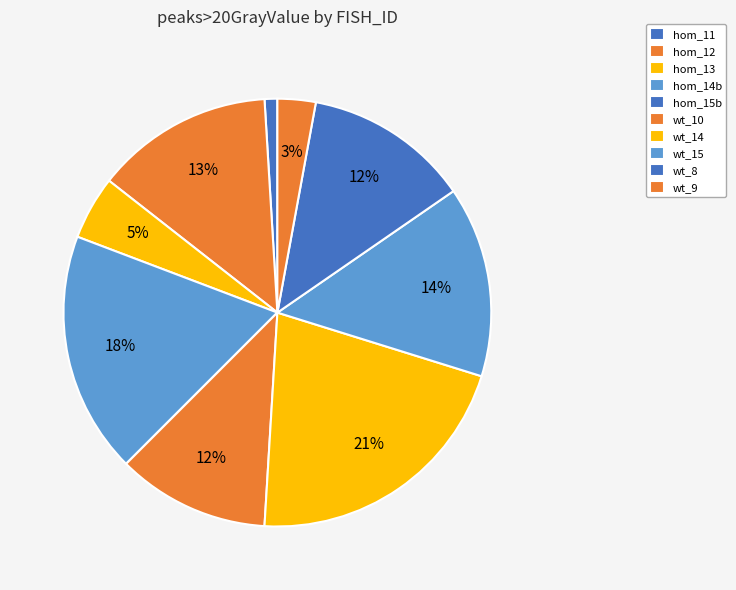

To the nearest percent, what is the difference between the wt_8 and wt_15 slice percentages?

2%